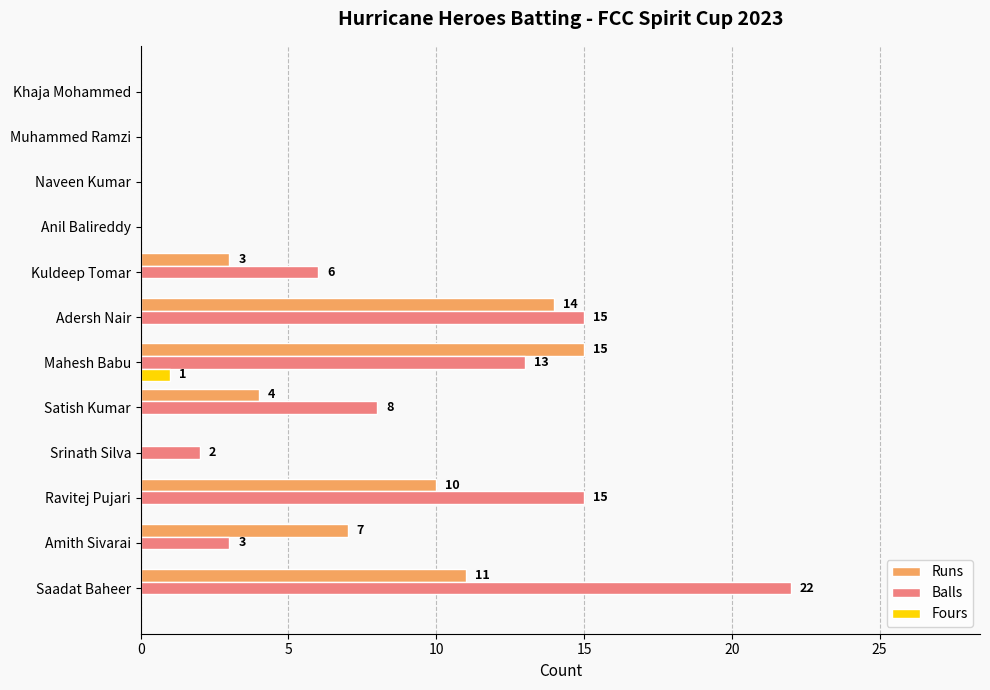

Where is Balls nearest to the value 11?

Mahesh Babu